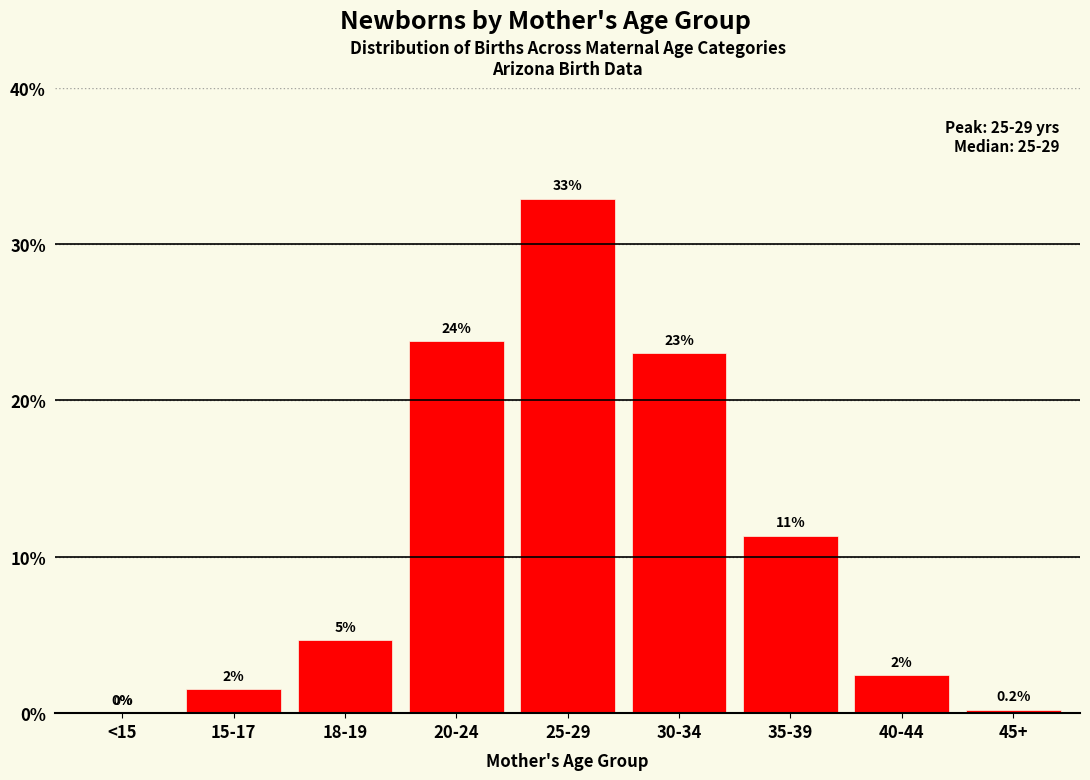

The chart shows a value of 7.0 at 20-24. True or false?

False